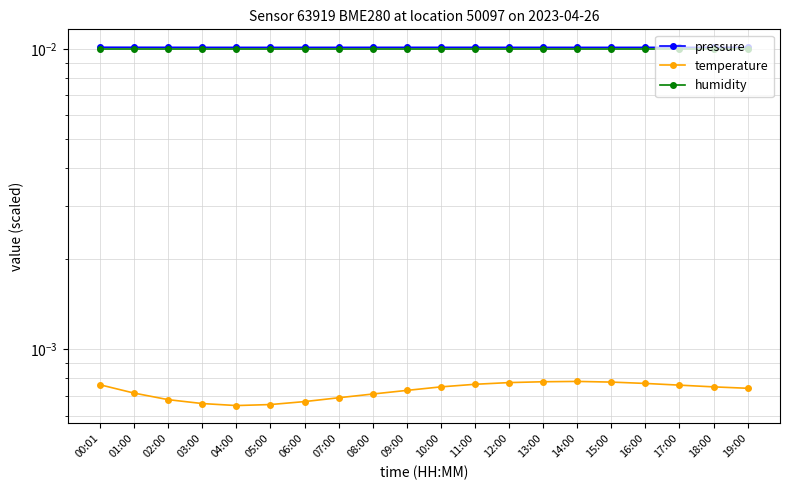

At which category does the chart reach its minimum across all series?

04:00